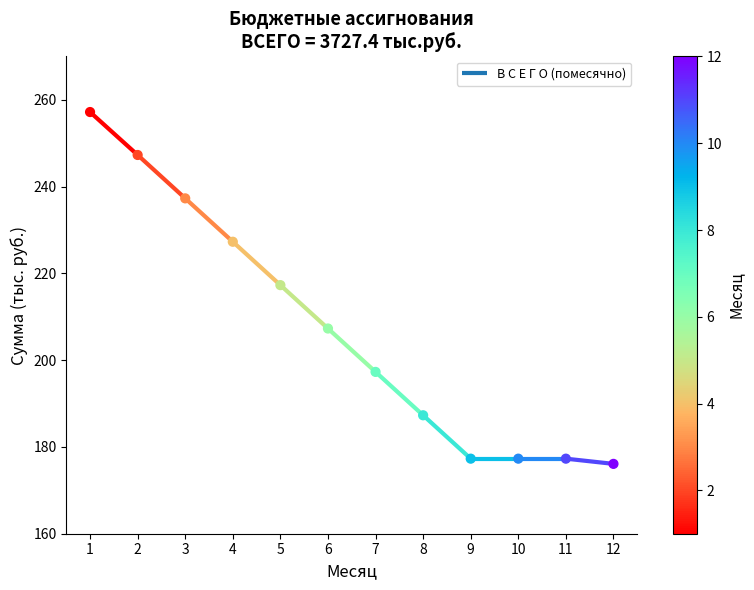

Between 5 and 7, which is larger?

5